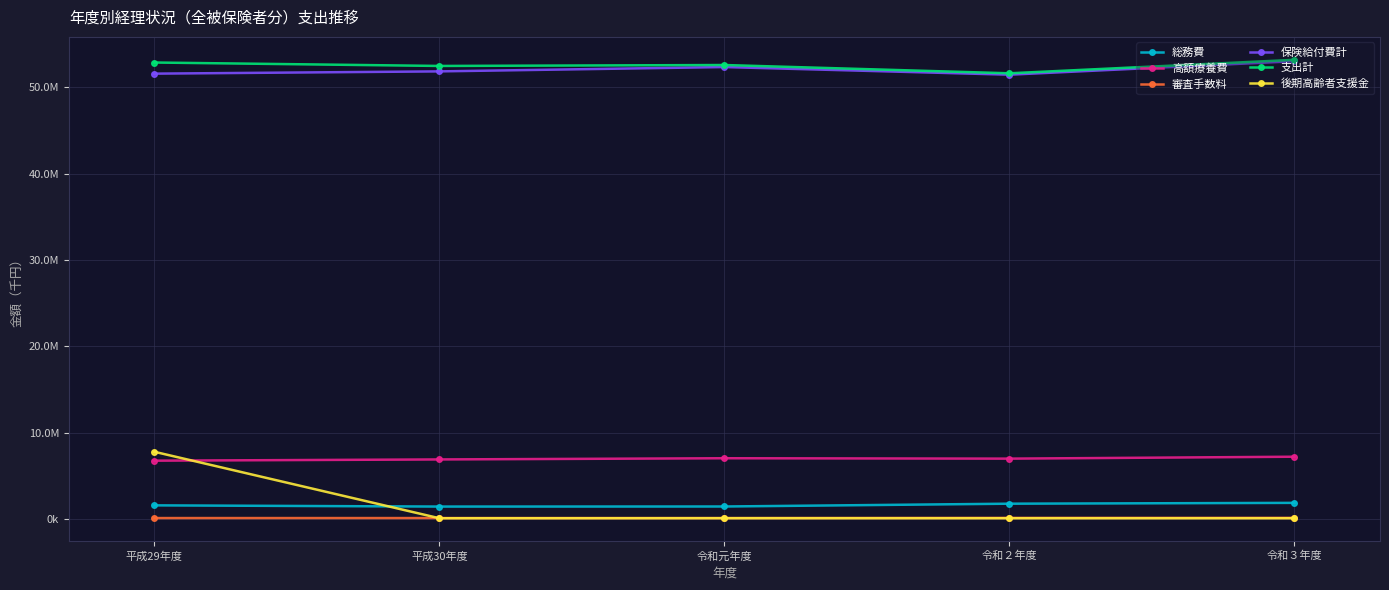

List the series in order of their peak value, highest first.

支出計, 保険給付費計, 後期高齢者支援金, 高額療養費, 総務費, 審査手数料